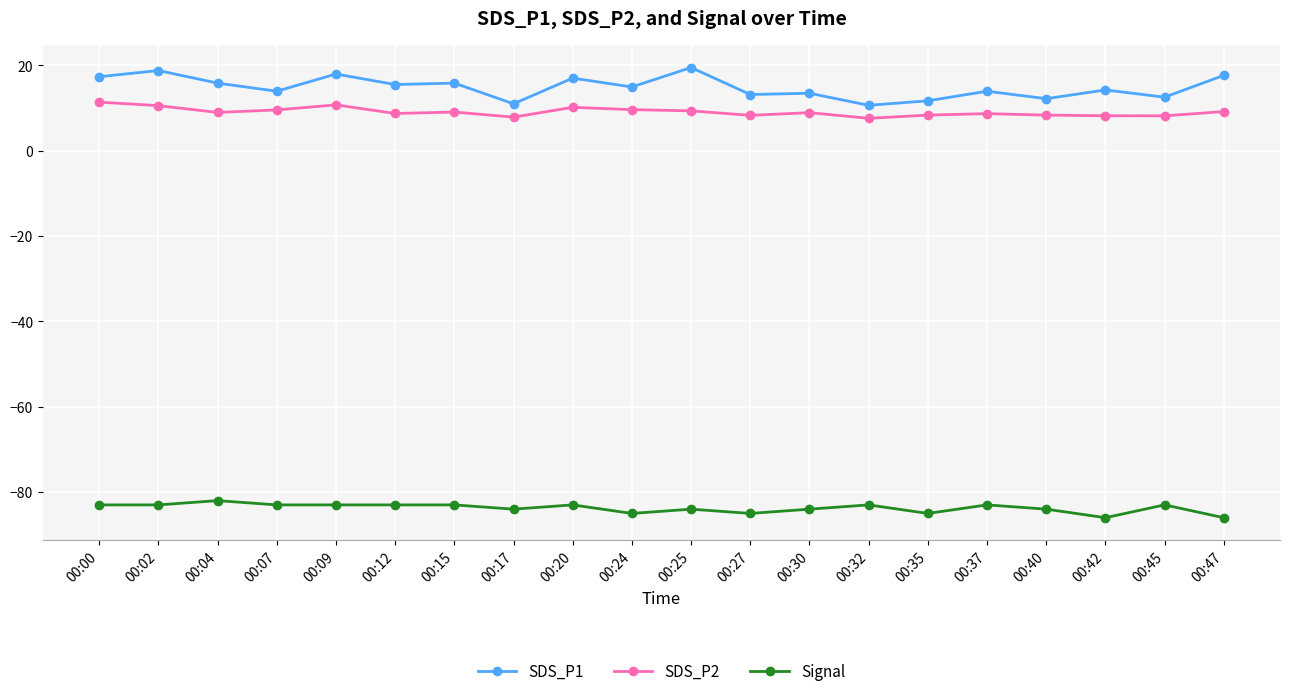

Between 00:09 and 00:12, which series saw the biggest shift?

SDS_P1